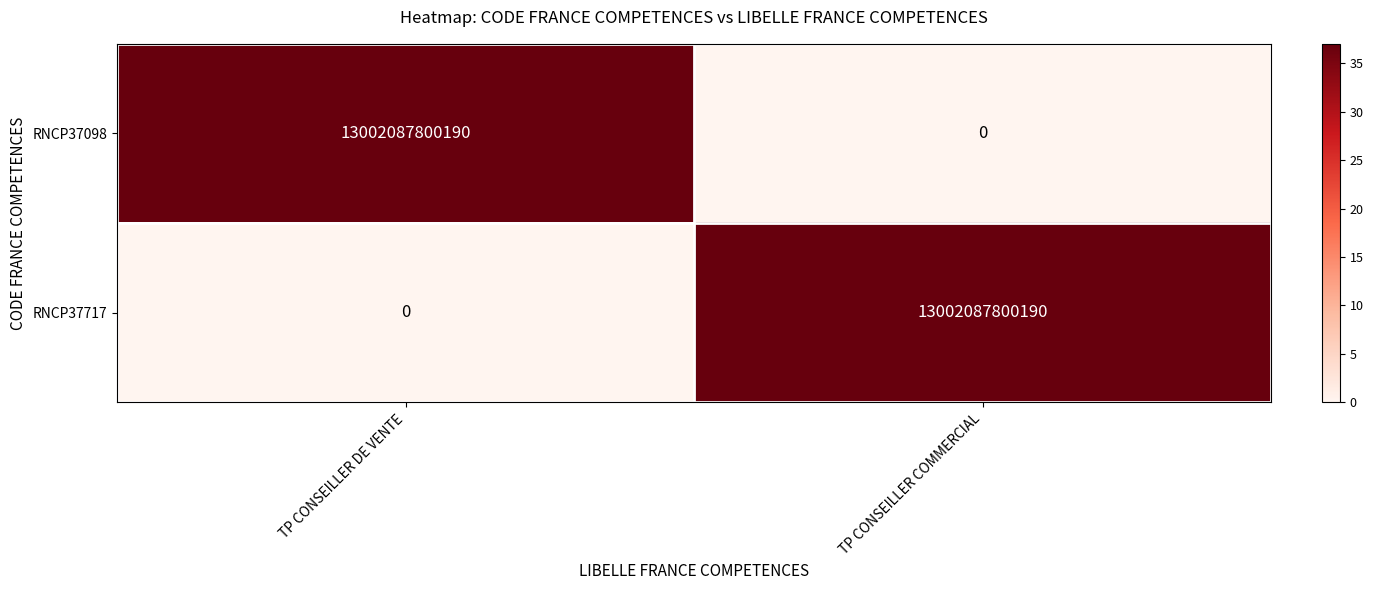

Reading left to right, transcribe all the data shown in this chart.

RNCP37098: TP CONSEILLER DE VENTE=13002087800190	TP CONSEILLER COMMERCIAL=0
RNCP37717: TP CONSEILLER DE VENTE=0	TP CONSEILLER COMMERCIAL=13002087800190